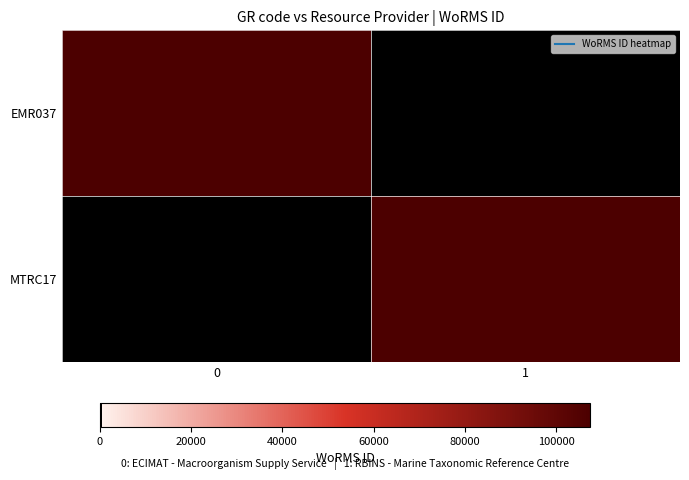

What is the total value across all series at 1?

107418